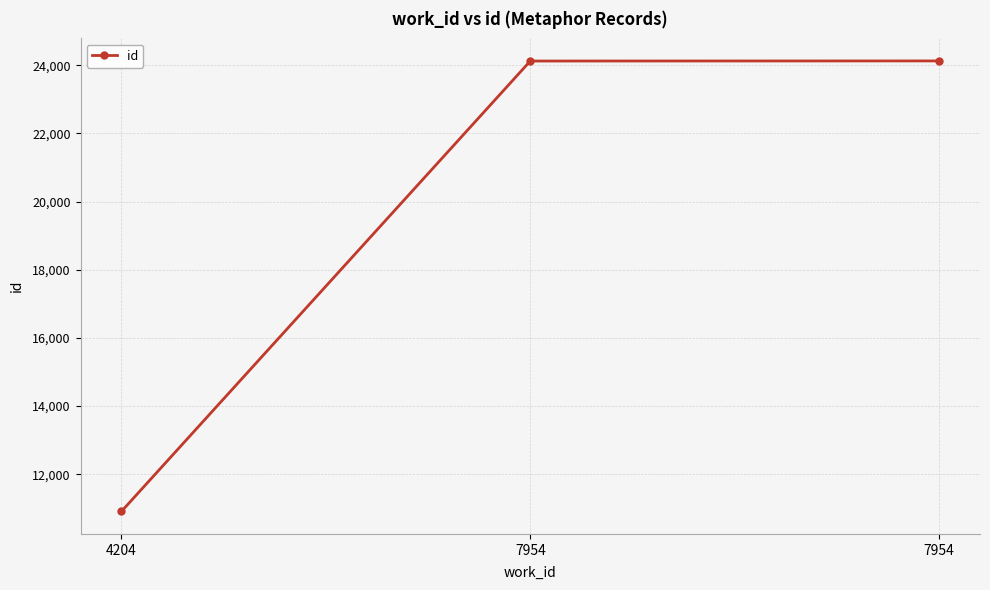

What is the greatest value displayed?

24125